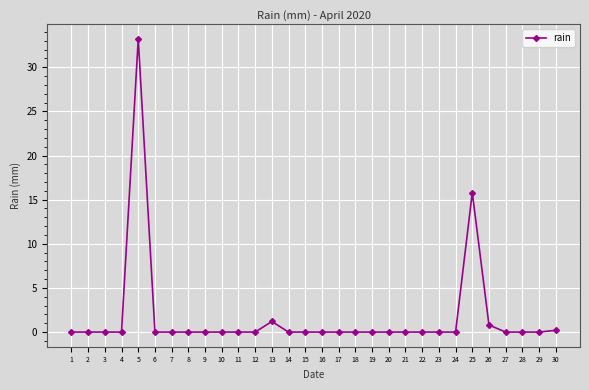

Does the chart have visible grid lines?

Yes